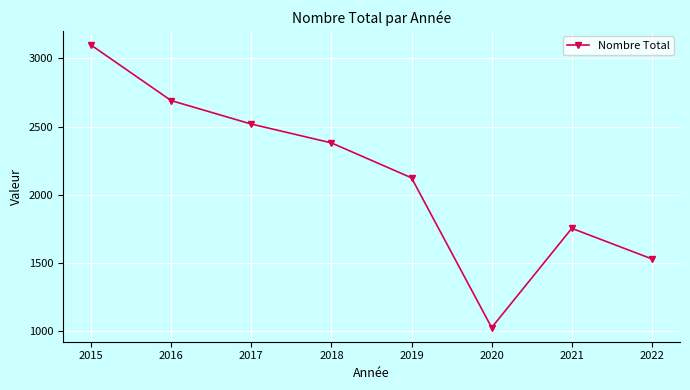

The chart shows a value of 1894 at 2015. True or false?

False